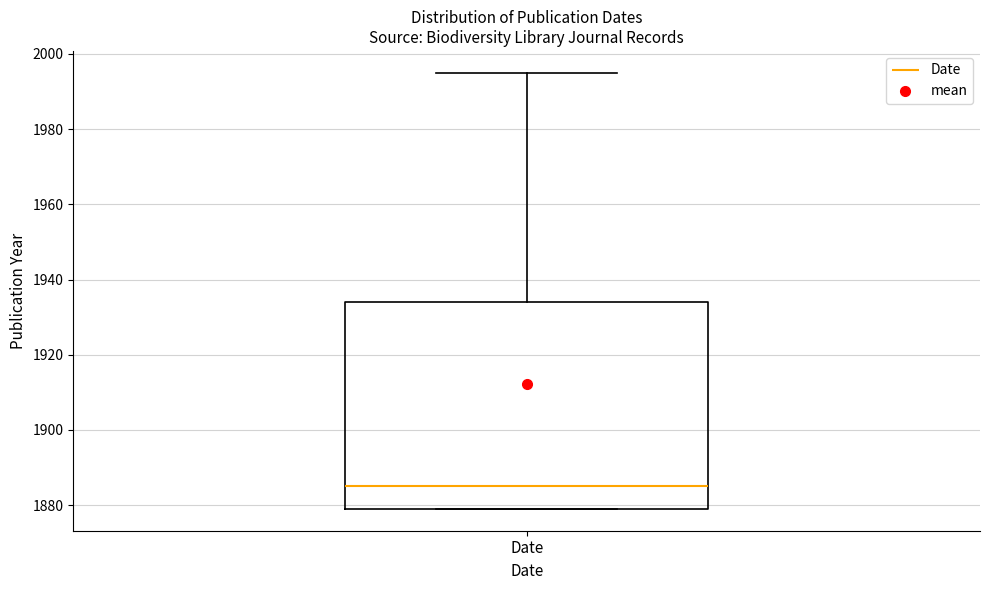

Transcribe this box plot: give where the median line is, the range the box spans, and where the two whiskers end, as read against the y-axis. The values are not printed on the chart, so give them approximately, as read against the axis.

median 1886, box 1880 to 1934, whiskers 1880 to 1996